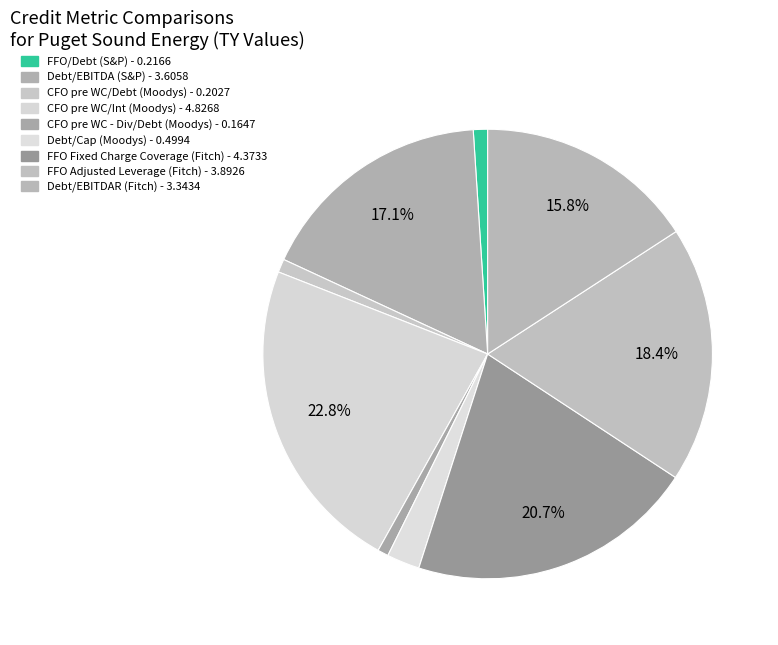

The Debt/EBITDAR (Fitch) slice represents 16% of the pie. True or false?

True